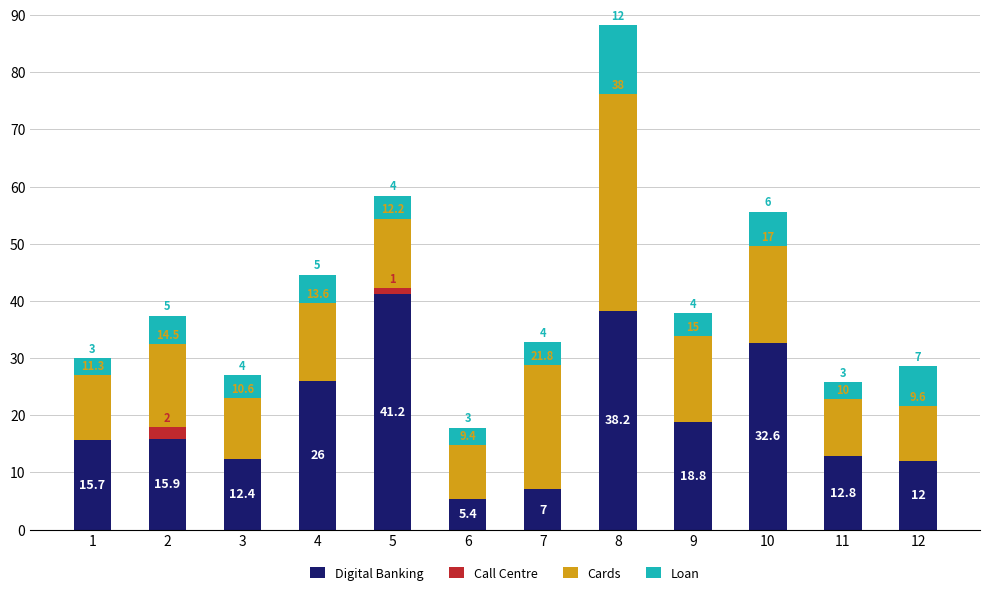

At which category is the sum across all series the highest?

8